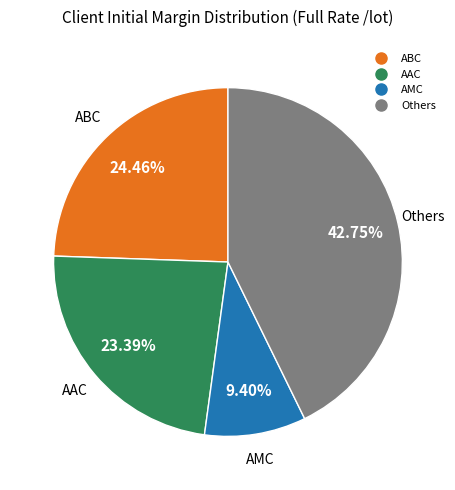

Is there a majority slice in this chart?

No